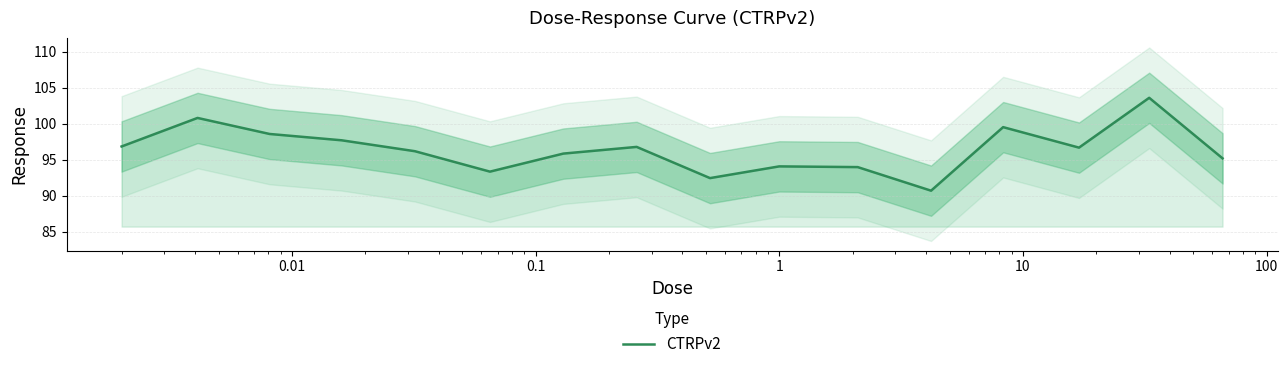

What is the lowest value of the CTRPv2 series?

90.7